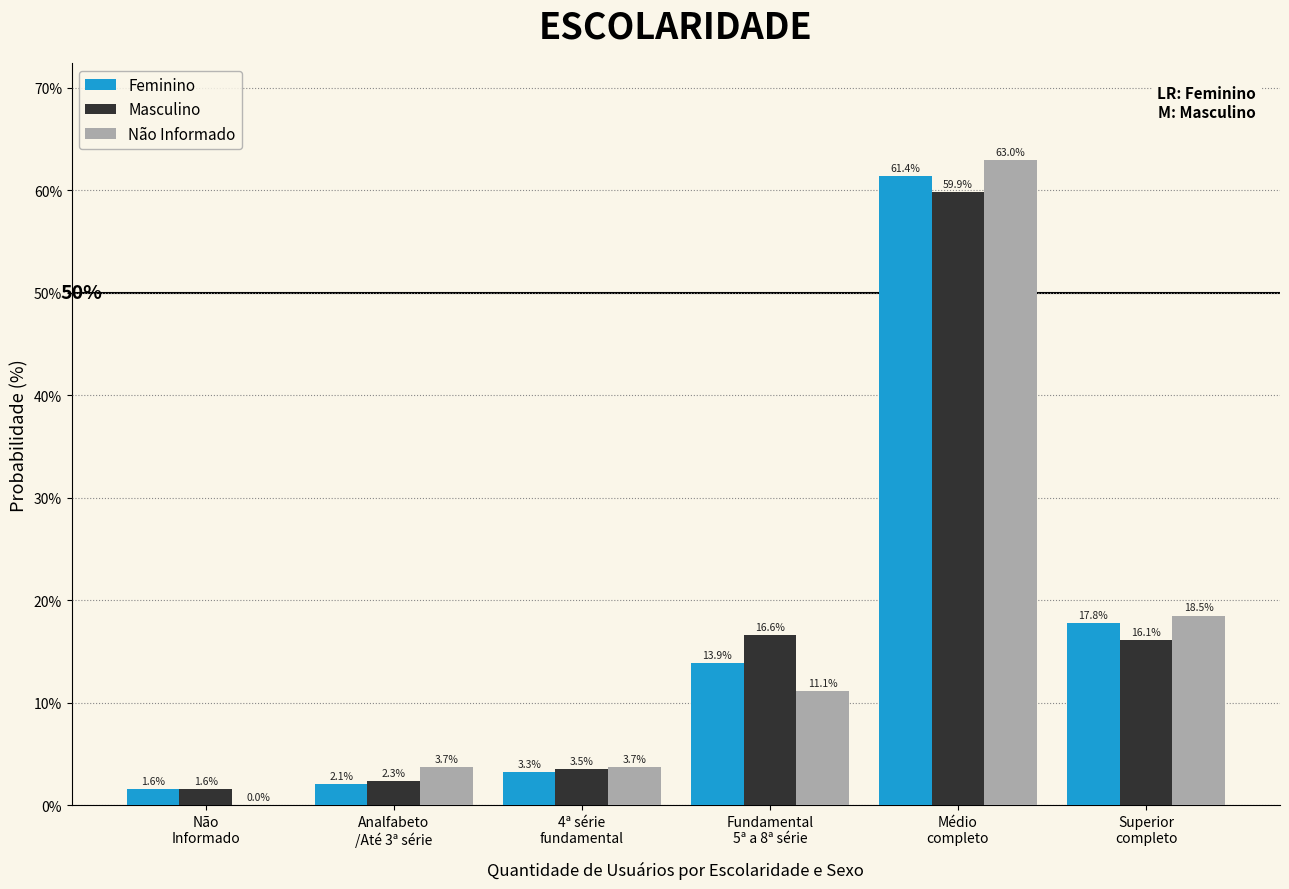

Does the chart contain stacked bars?

No